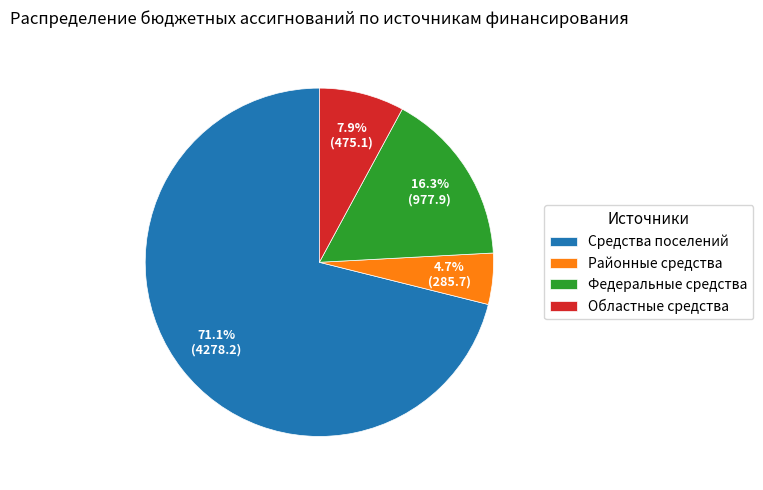

To the nearest percent, what is the average slice percentage?

25%